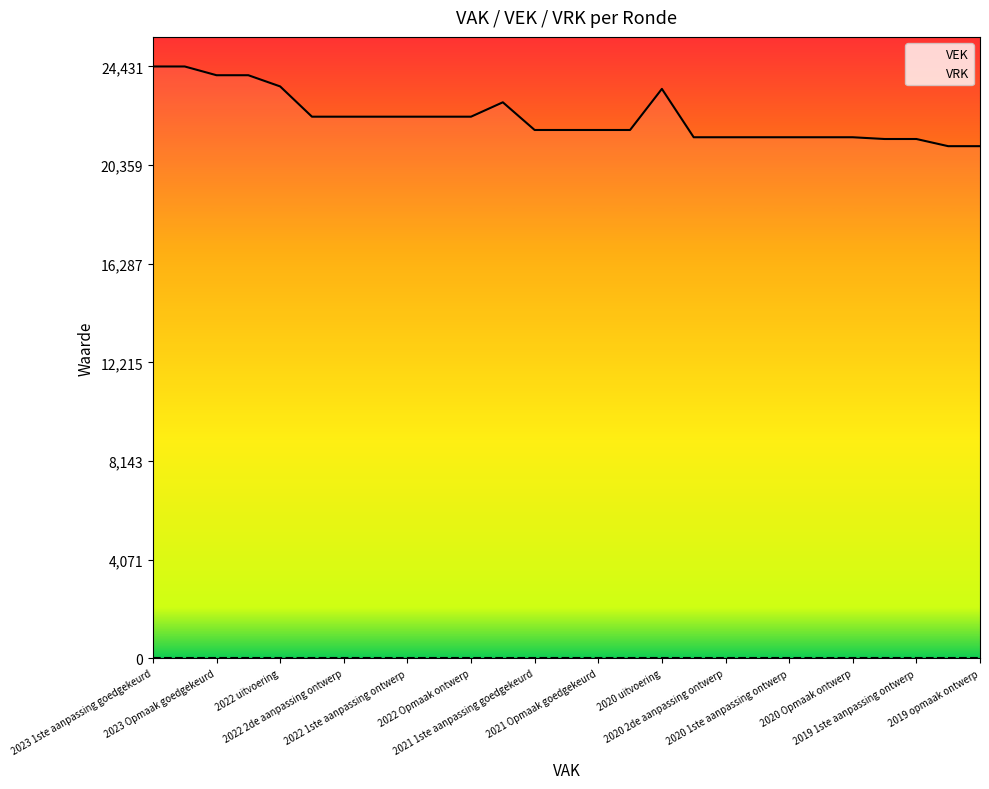

What is the greatest value displayed?

24431